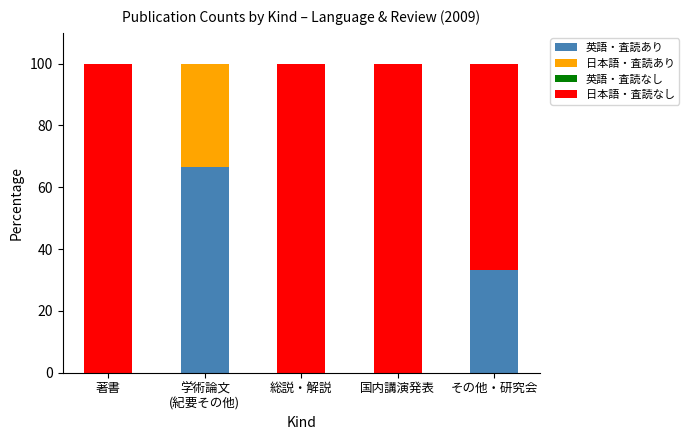

The value of 英語・査読あり at その他・研究会 is 9.4. True or false?

False